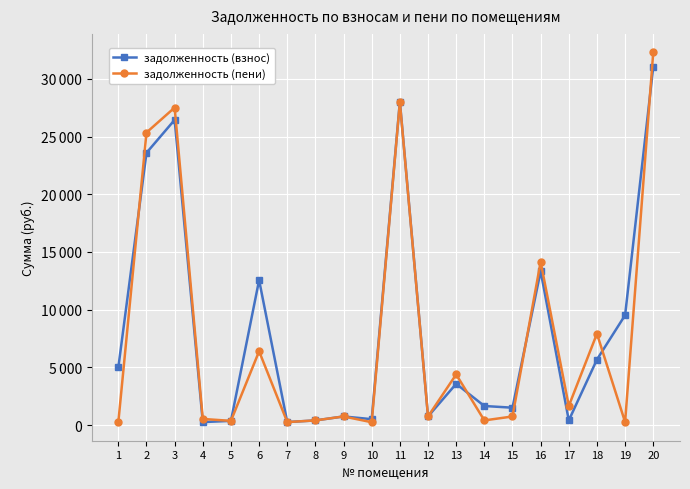

At how many categories does at least one series exceed 31749?

1